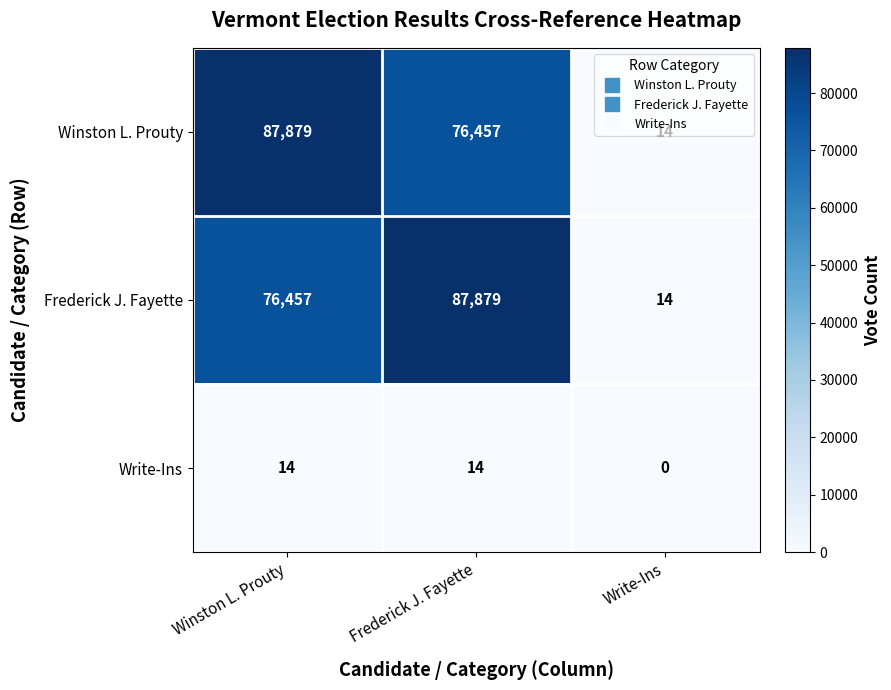

What is the difference between the highest and lowest values at Write-Ins?

14